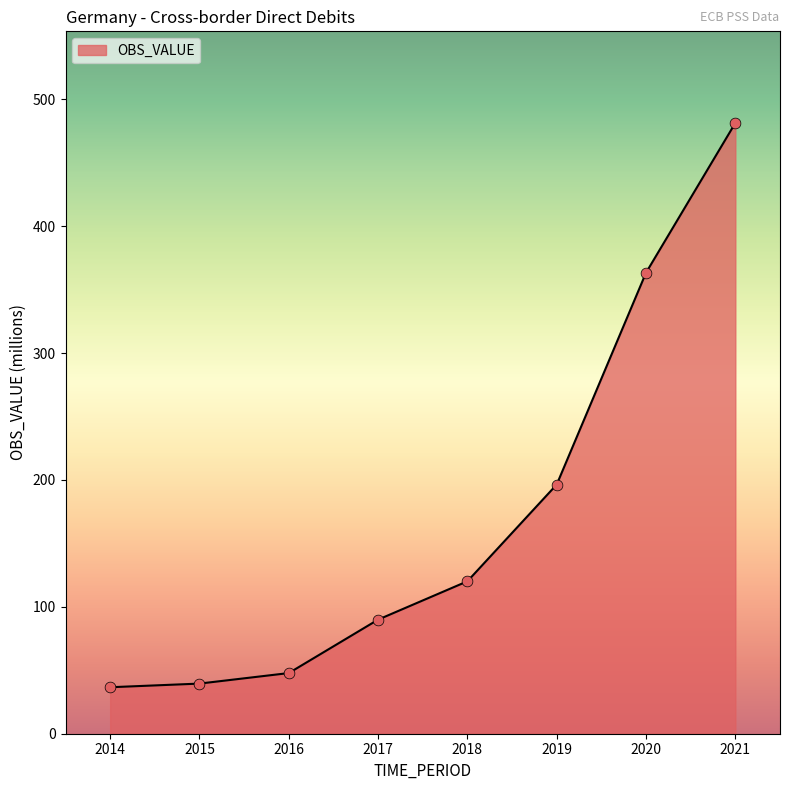

What is the change in value from 2014 to 2015?

+2.9